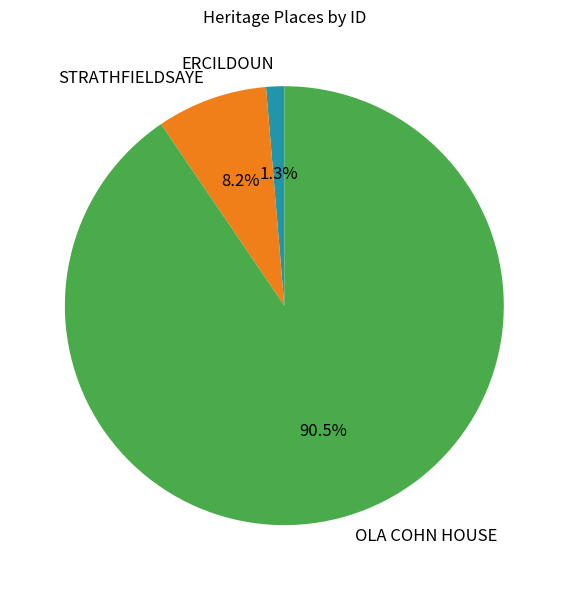

Count the number of slices in the pie.

3